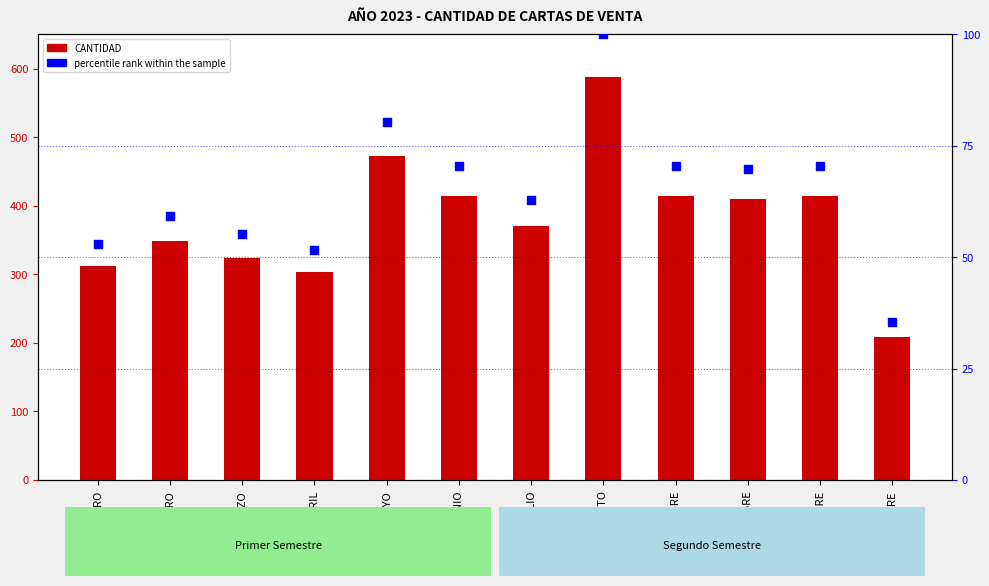

Is the value of percentile rank within the sample at MAYO greater than the value of CANTIDAD at FEBRERO?

No